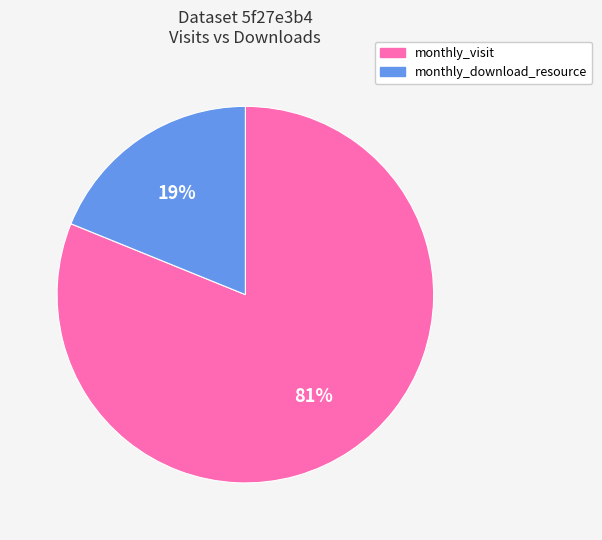

How many slices are in this pie chart?

2